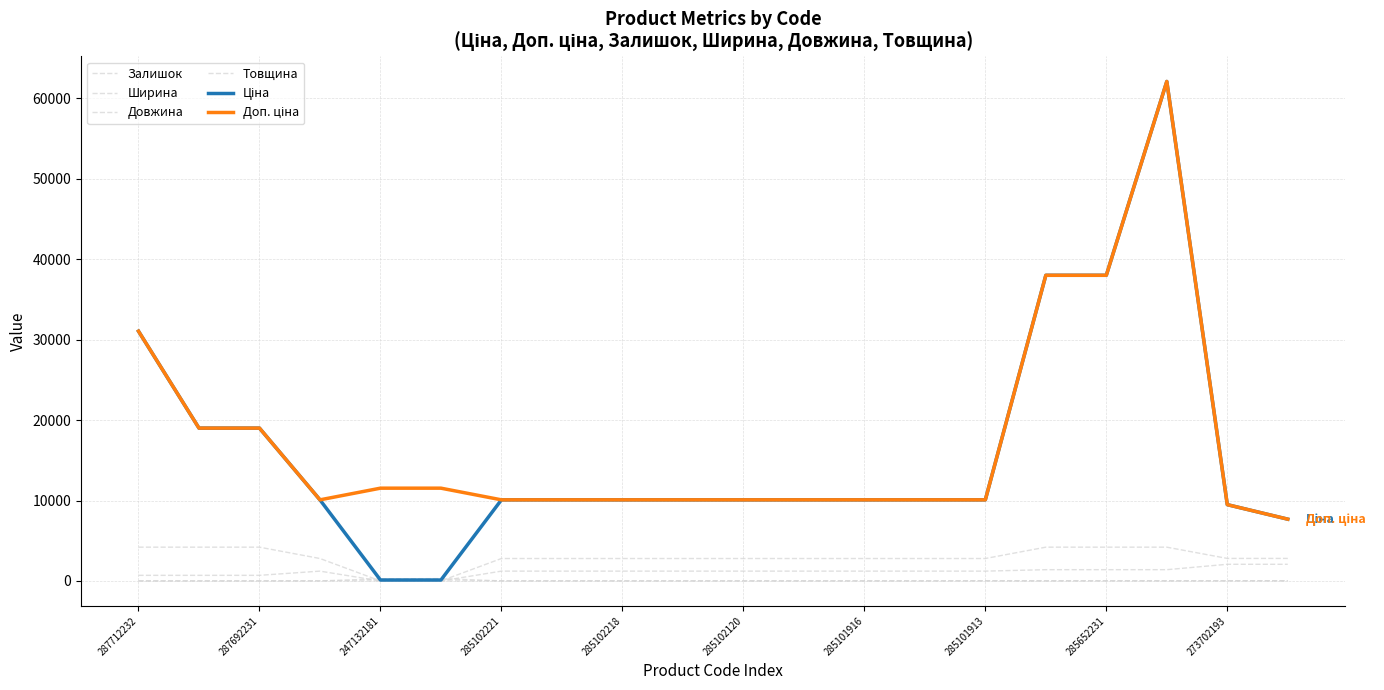

Does the chart have visible grid lines?

Yes